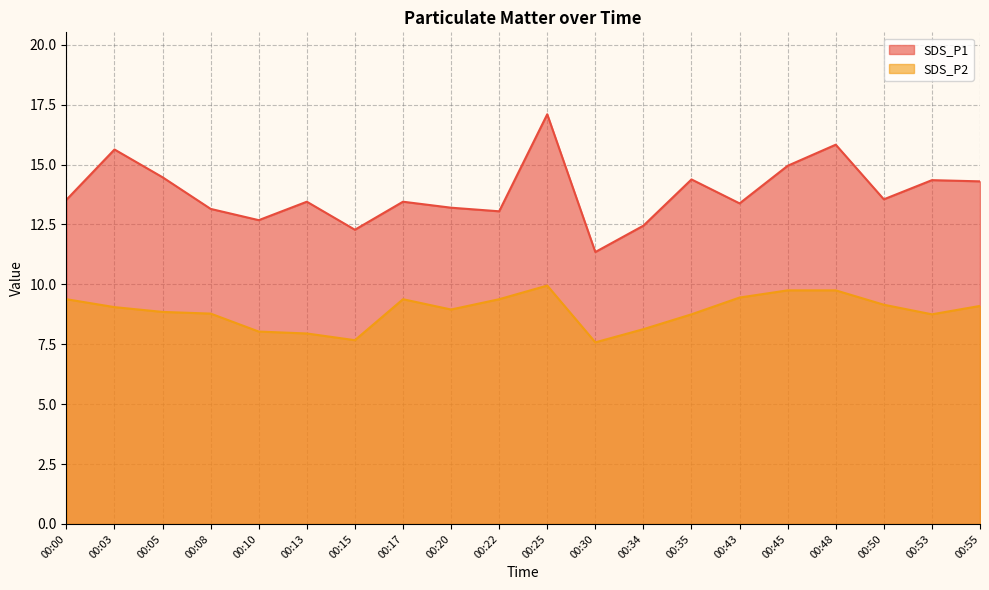

True or false: SDS_P1 has more than 1 points higher than both neighbors.

True